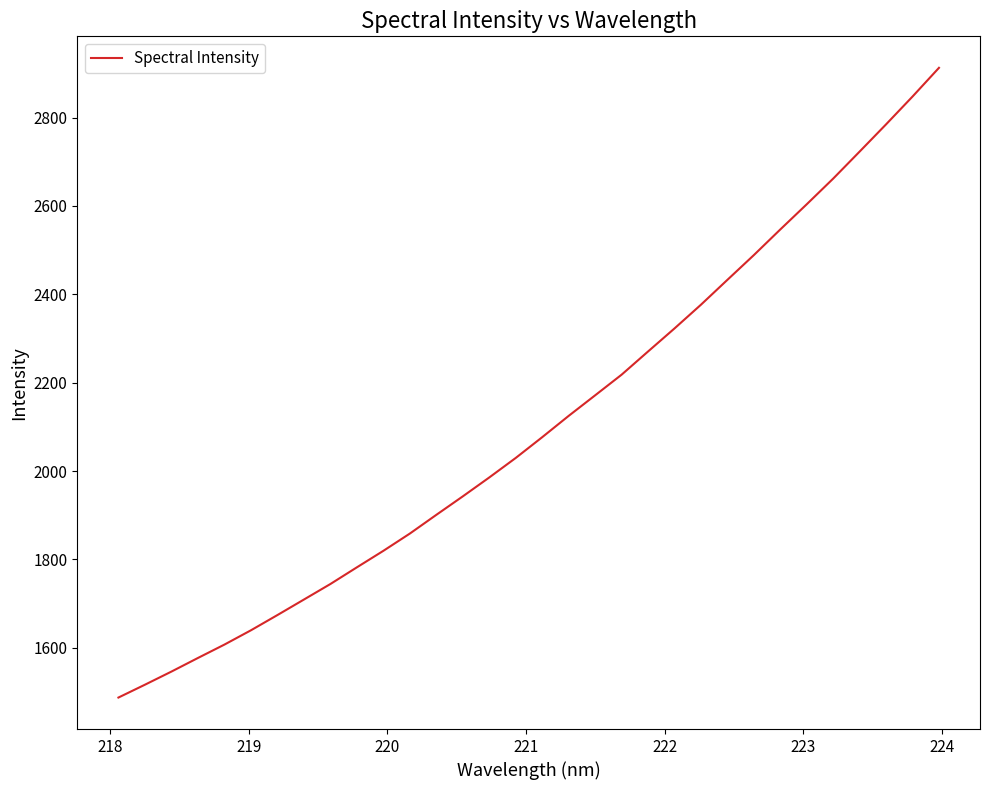

What is the maximum value shown in the chart?

2912.7